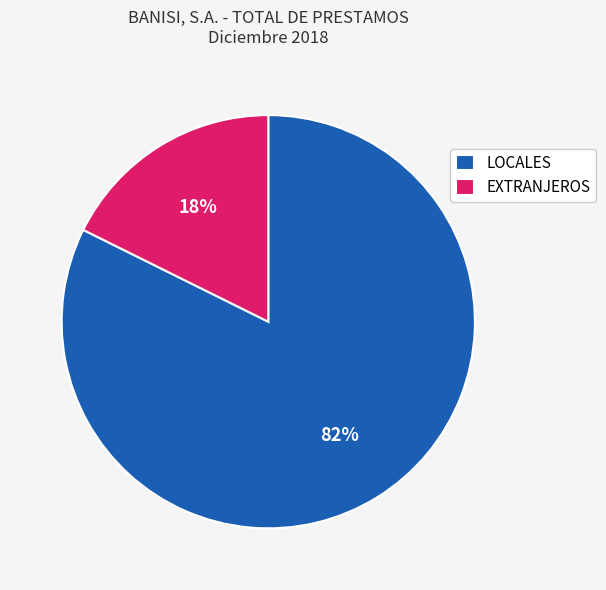

Does EXTRANJEROS represent more than half of the total?

No